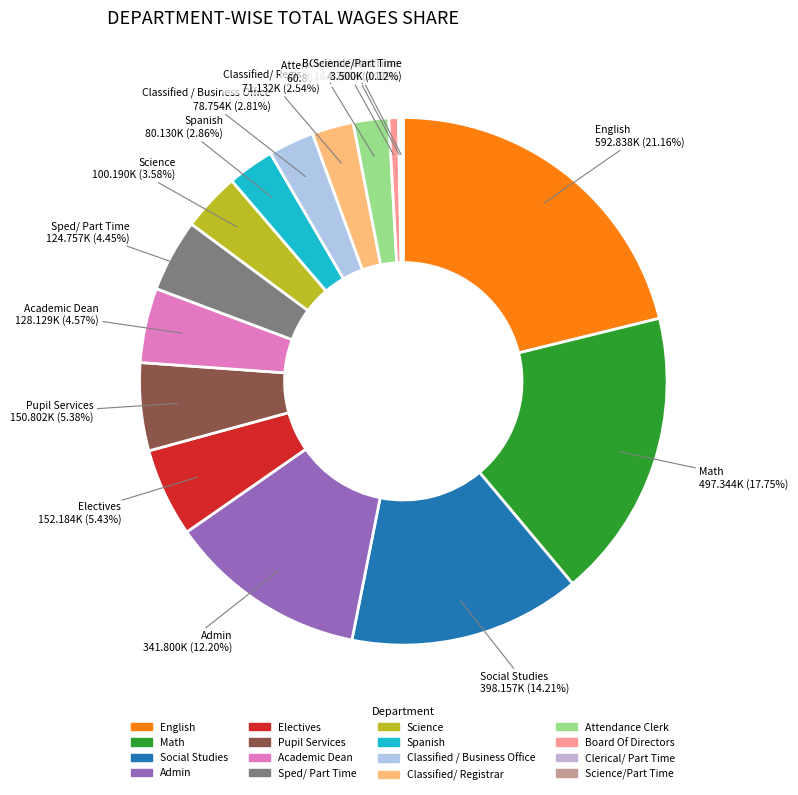

To the nearest percent, what is the difference between the largest and smallest slice percentages?

21%